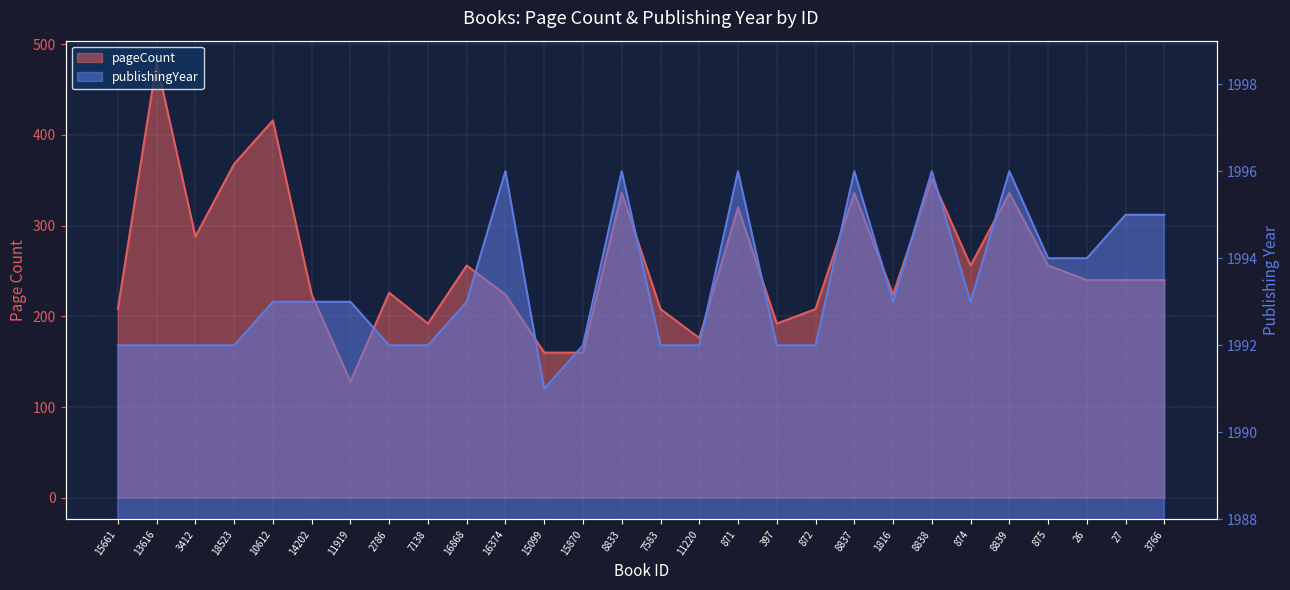

Where is the first local minimum for pageCount?

3412